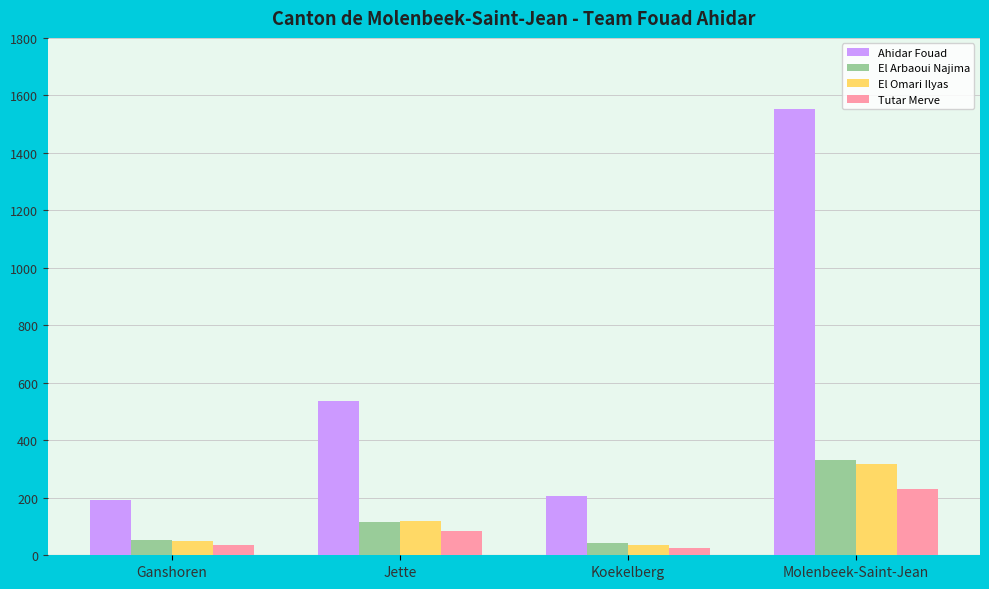

Which series has the largest total across all categories?

Ahidar Fouad